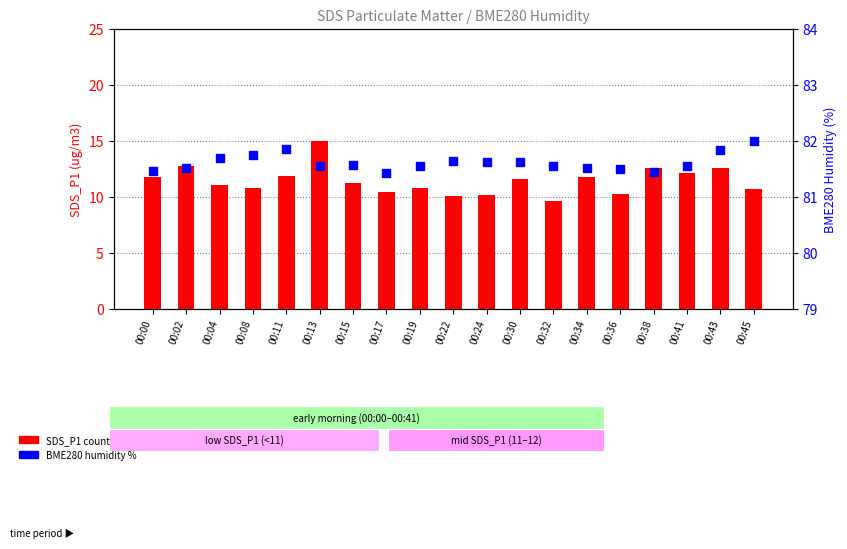

Which series contains the highest Y value?

BME280_humidity